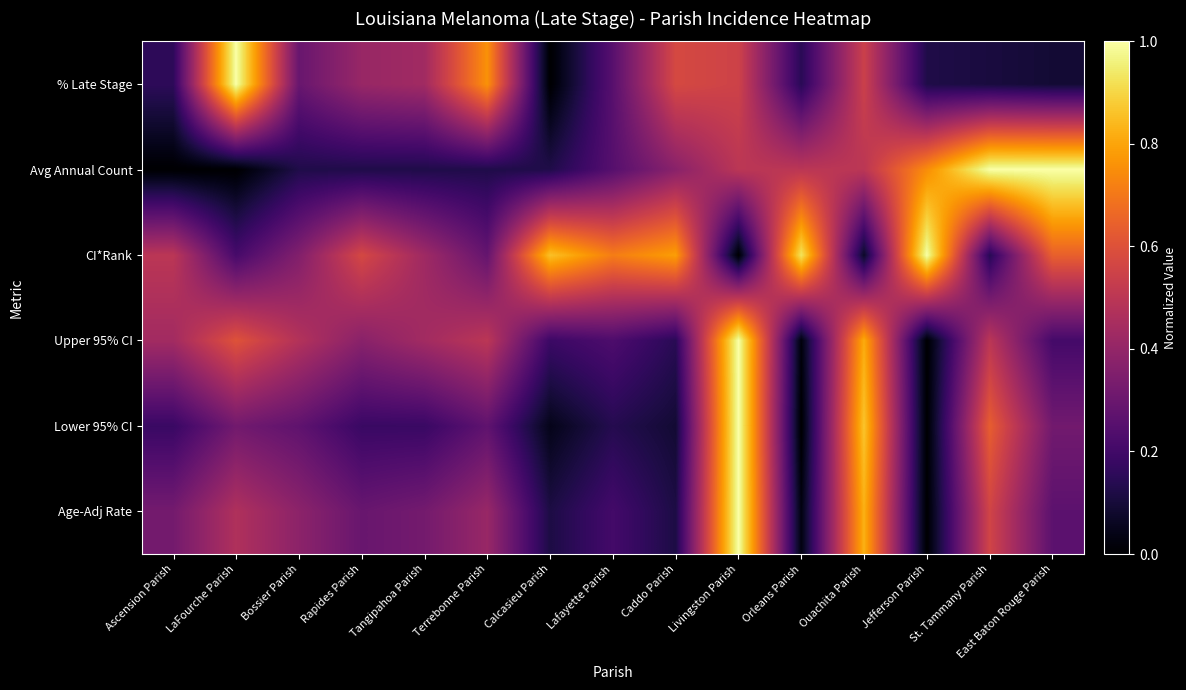

What is the spread (max minus min) of values at Ouachita Parish?

0.8